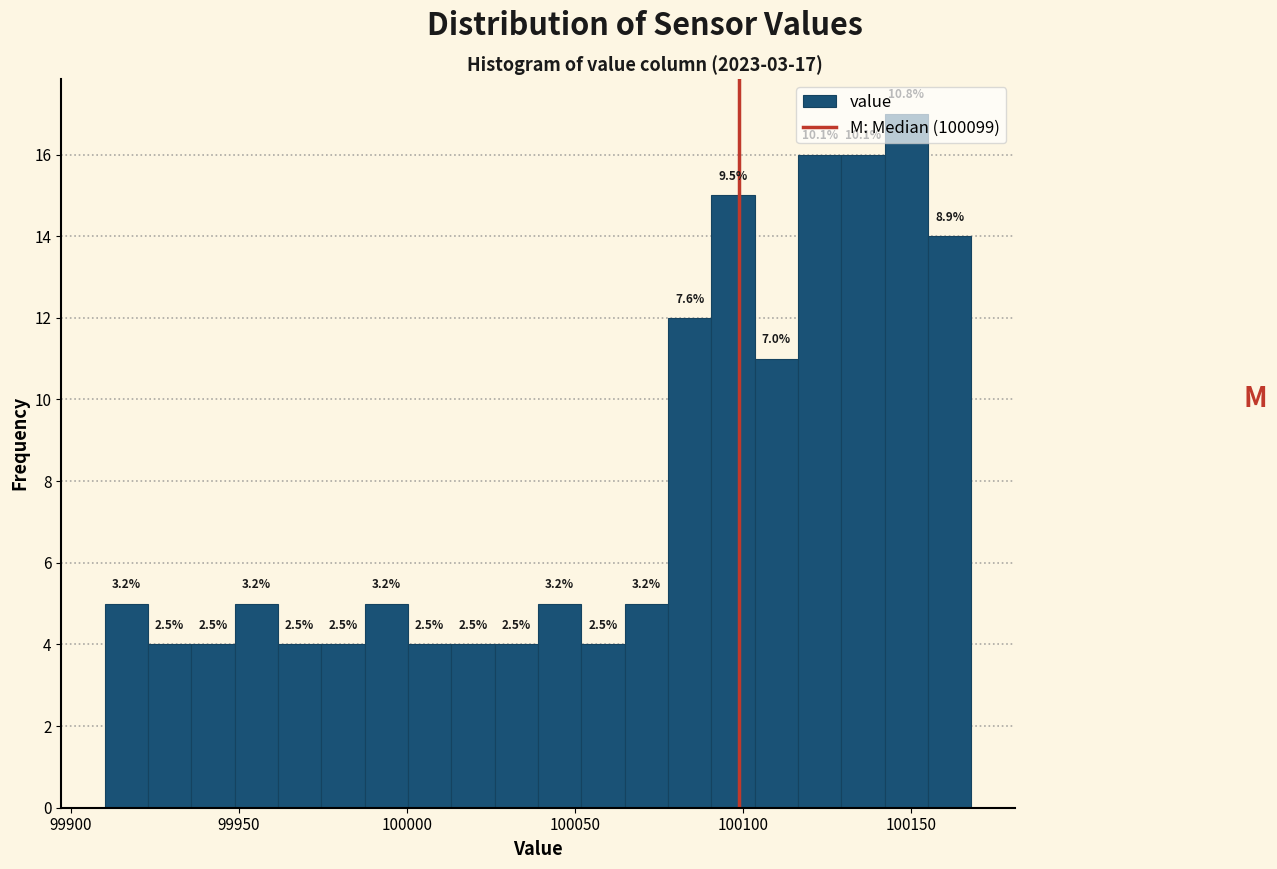

Around what value on the x-axis is the tallest bar? Give the approximate position of its centre, as read against the axis.

100150